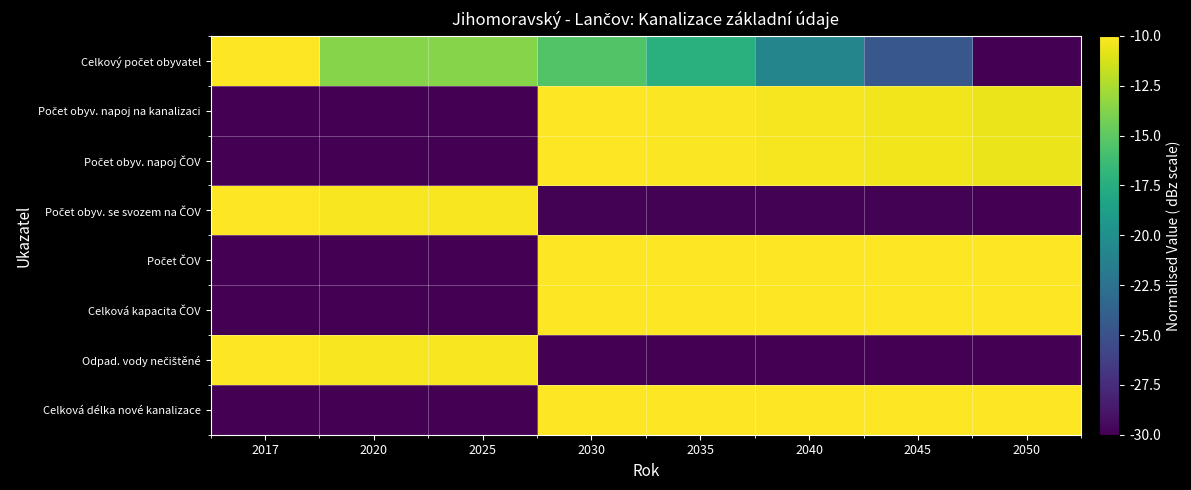

At which category is the sum across all series the highest?

2030